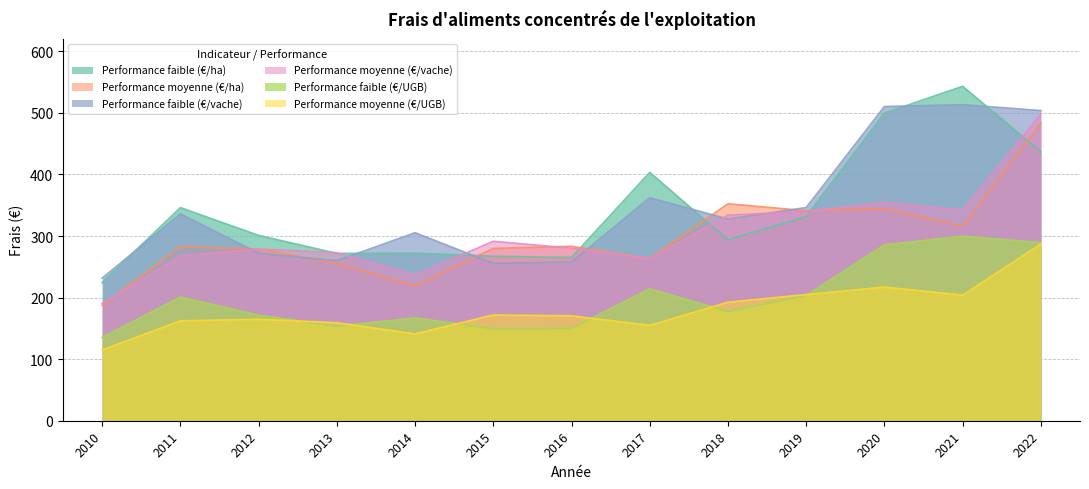

Which category has the lowest value in the Performance faible (€/vache) series?

2010